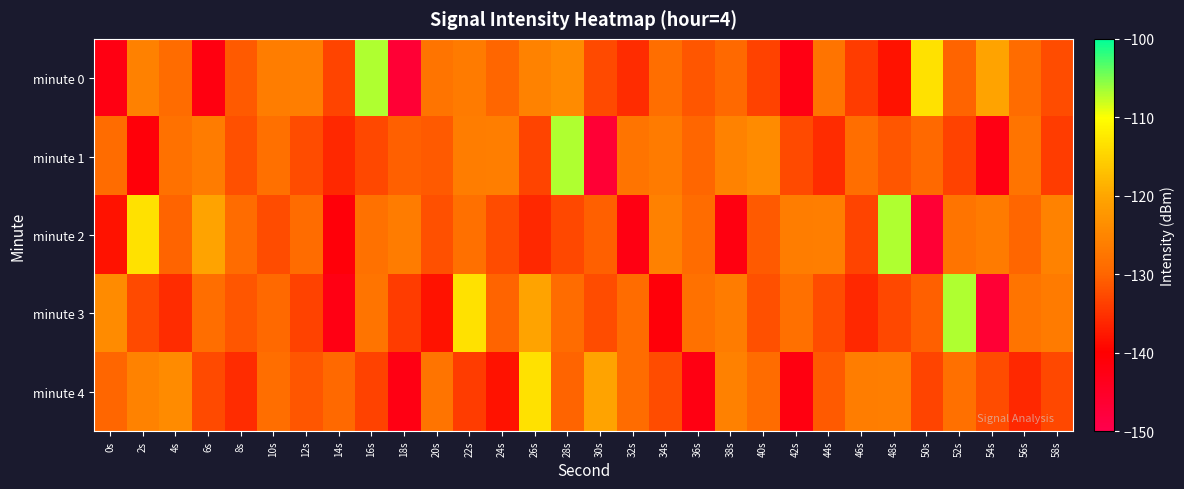

What is the total value across all series at 36s?

-660.9